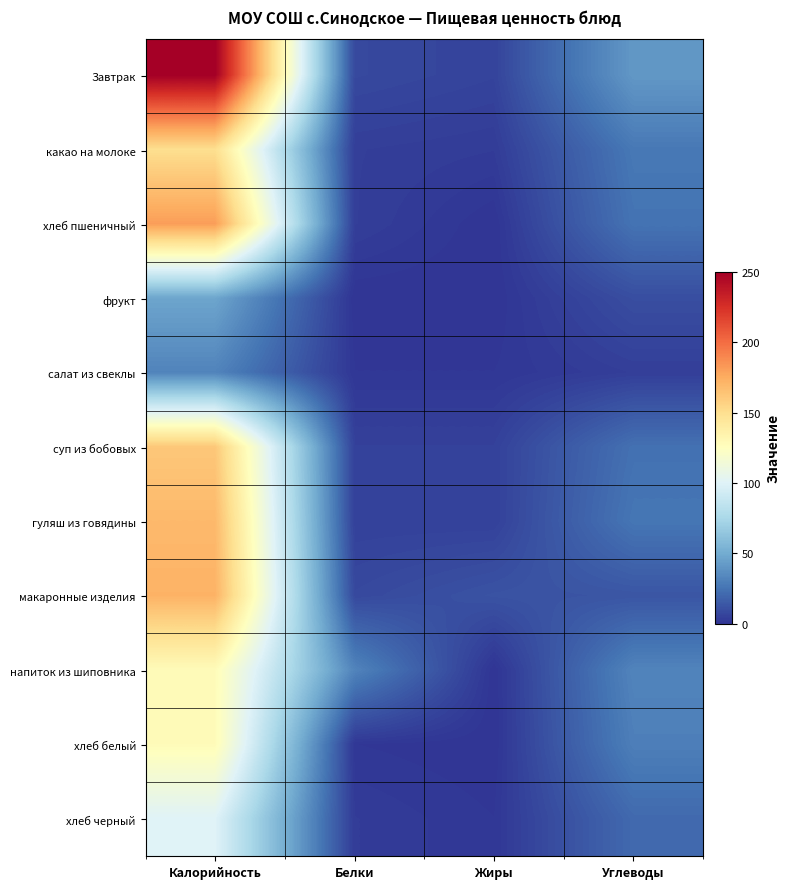

What is the difference between the highest and lowest values at Жиры?

12